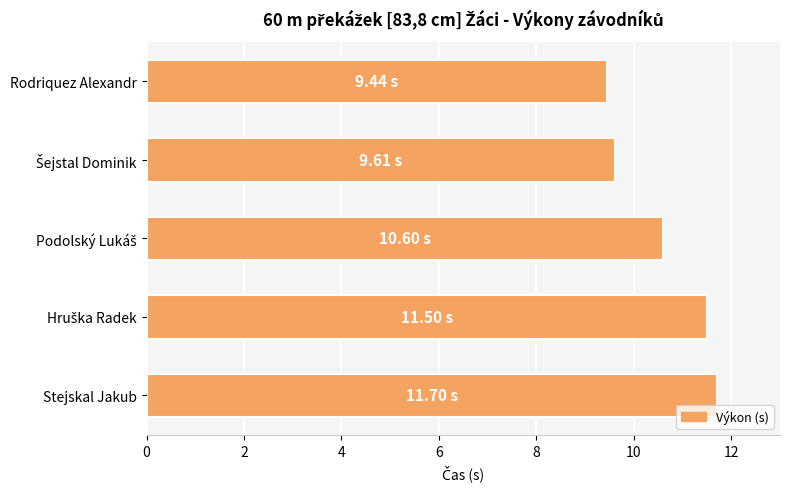

What is the label of the 1st bar from the top?

Rodriquez Alexandr